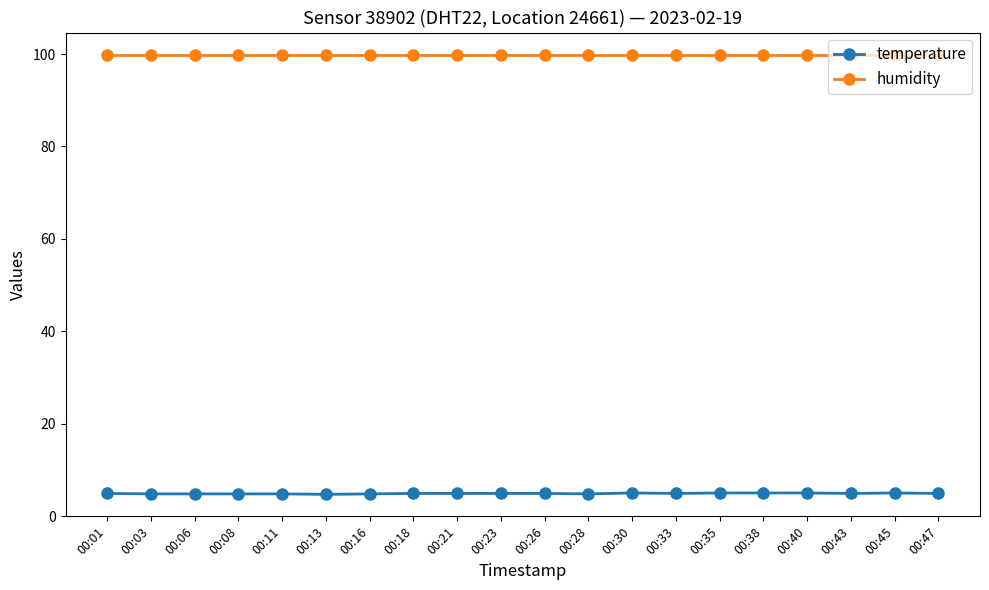

The temperature series shows 4.7 at 00:13. True or false?

True